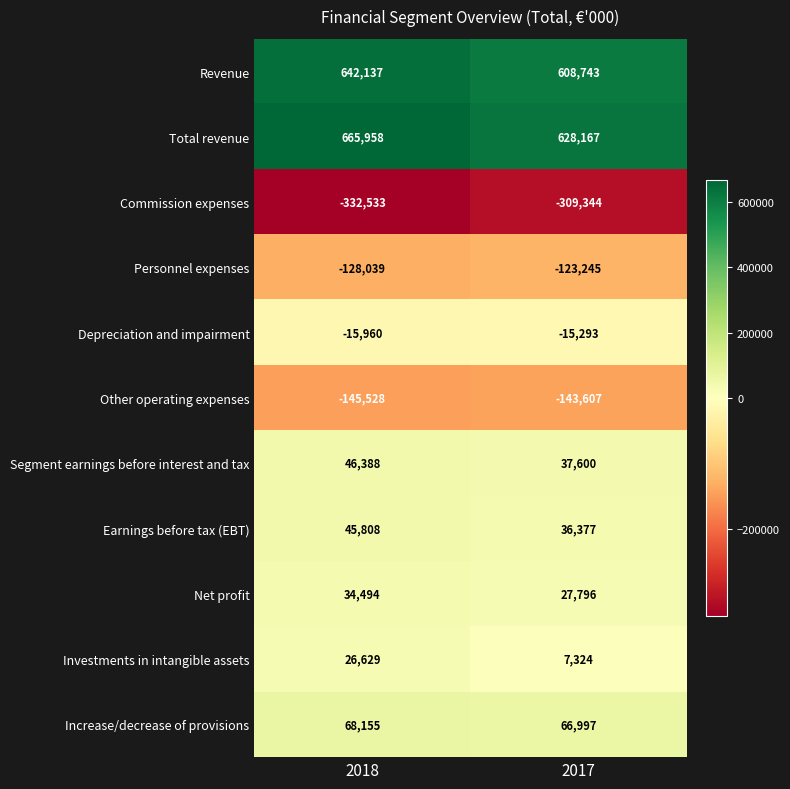

At which category is the sum across all series the highest?

2018